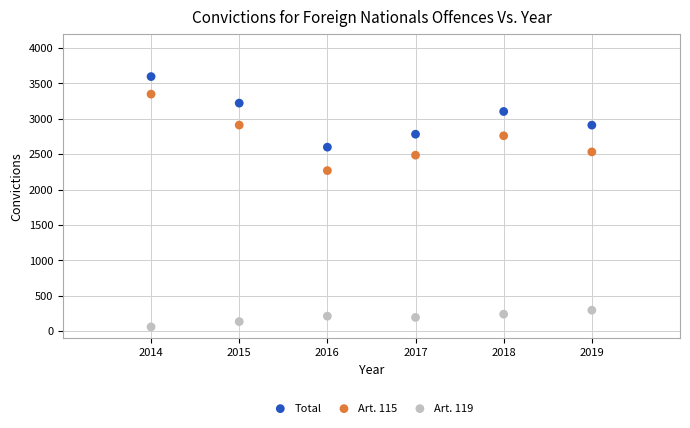

What are all the series names shown in the legend?

Total, Art. 115, Art. 119